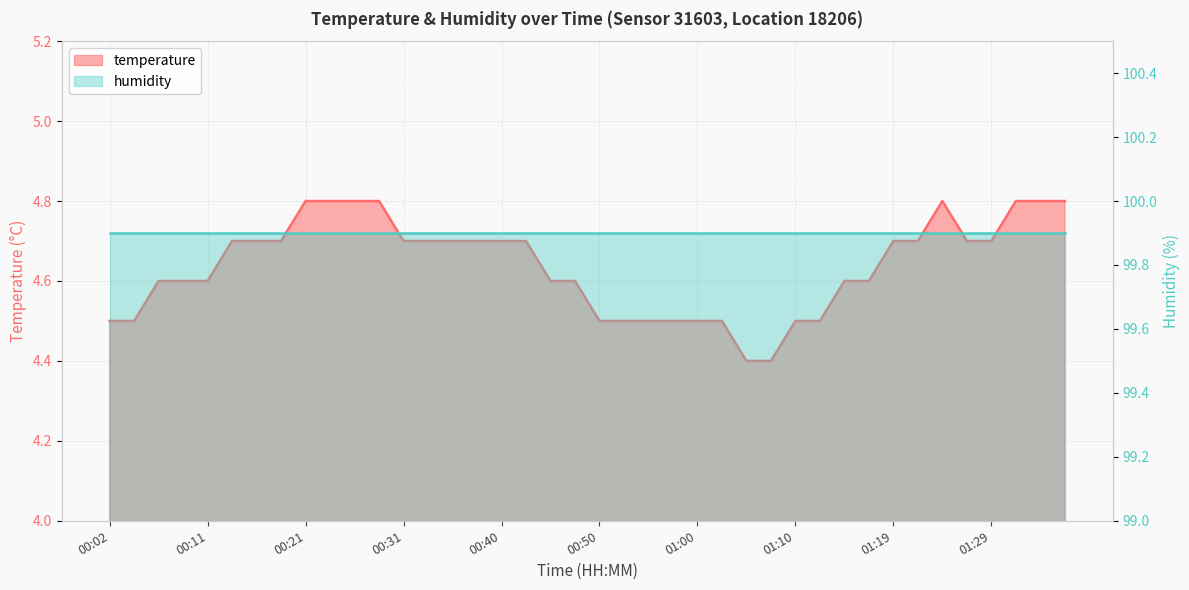

What is the label of the 36th point from the left?

01:27